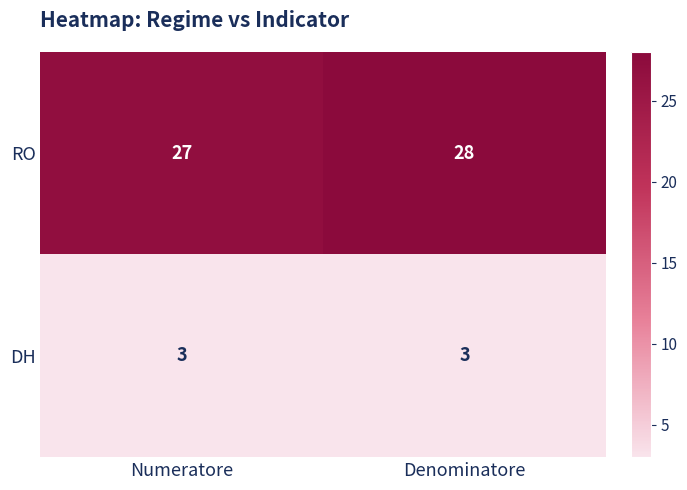

What is the difference between the highest and lowest values at Numeratore?

24